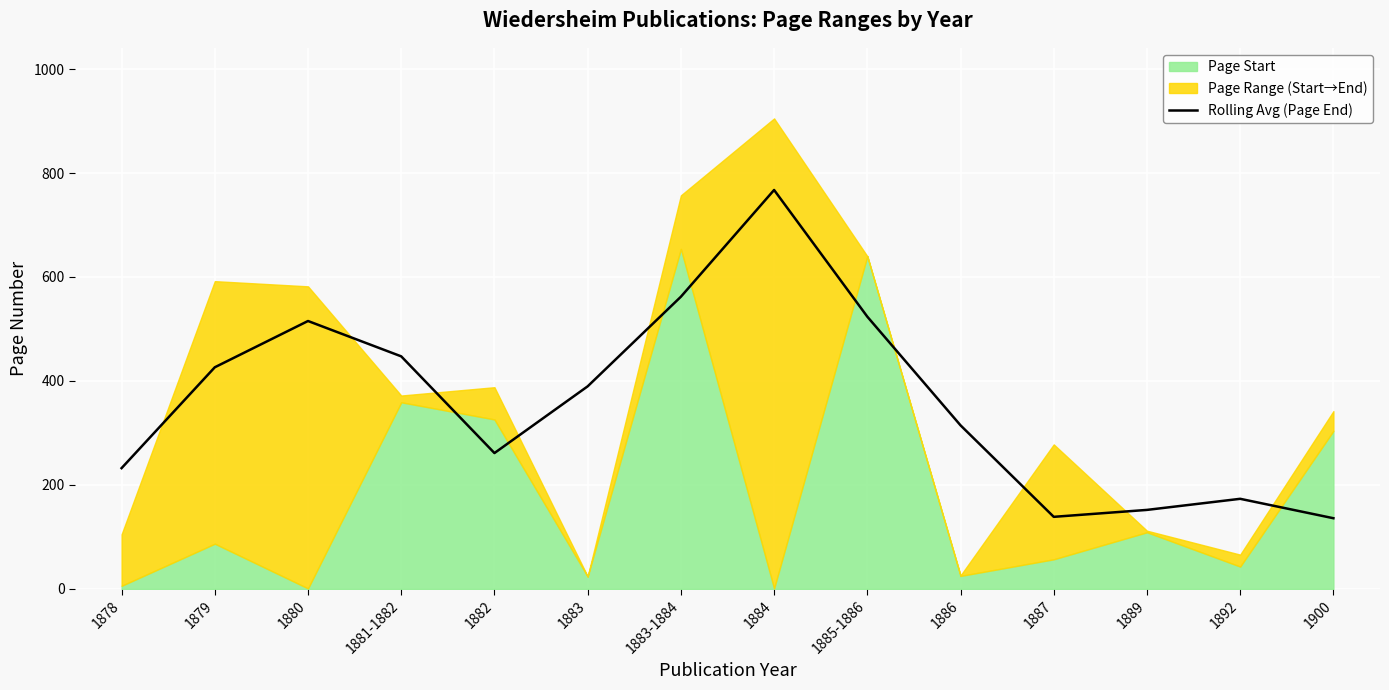

True or false: the data has more than 1 interior local peaks.

True